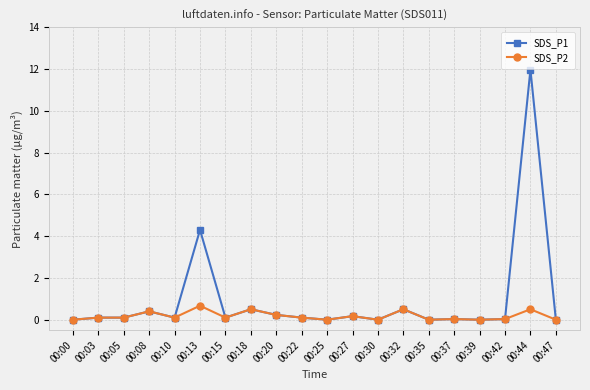

Is it true that SDS_P1 equals 0.1 at 00:03?

True